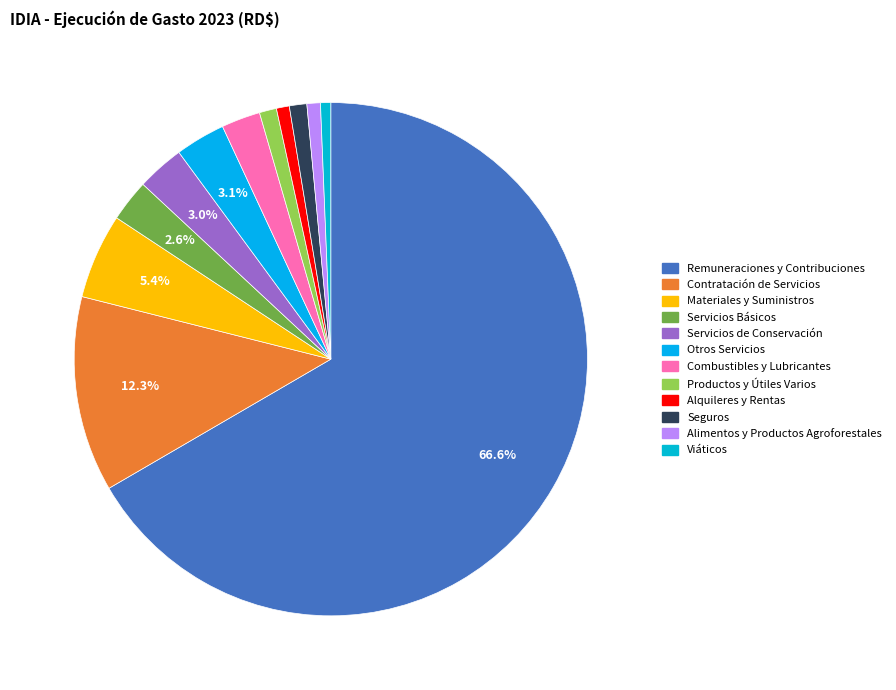

How many slices are in this pie chart?

12